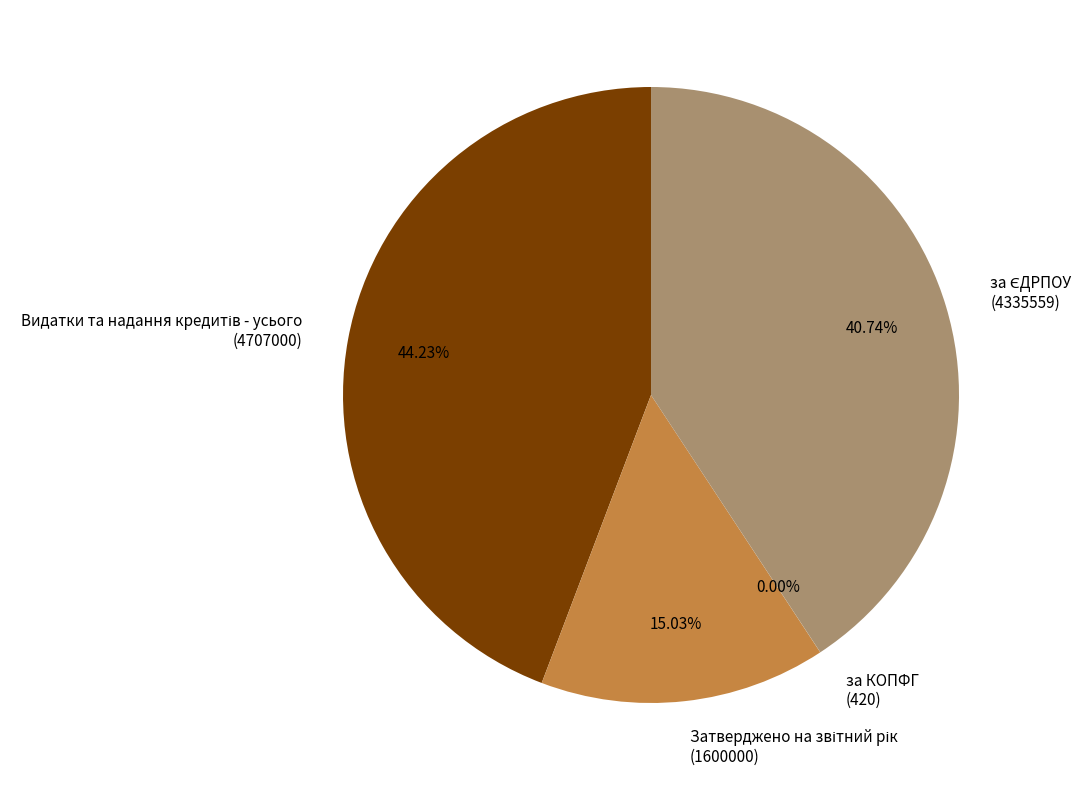

Is there a majority slice in this chart?

No